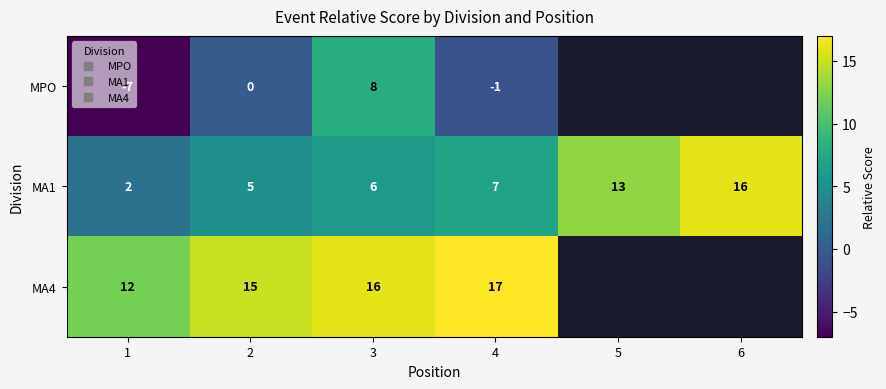

At which category does the chart reach its peak across all series?

4